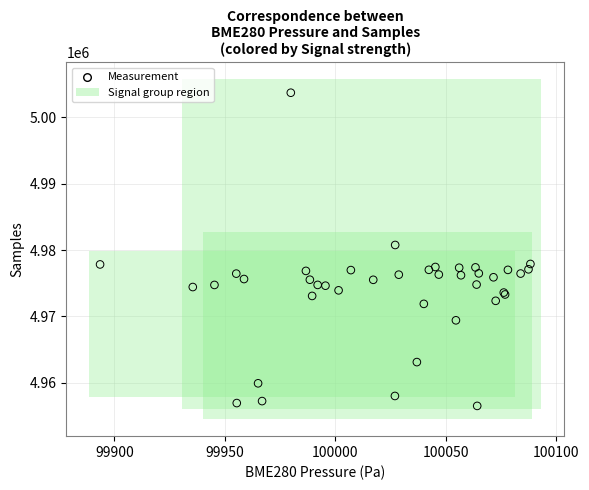

What Y value in the scatter plot is closest to 4980120?

4980772